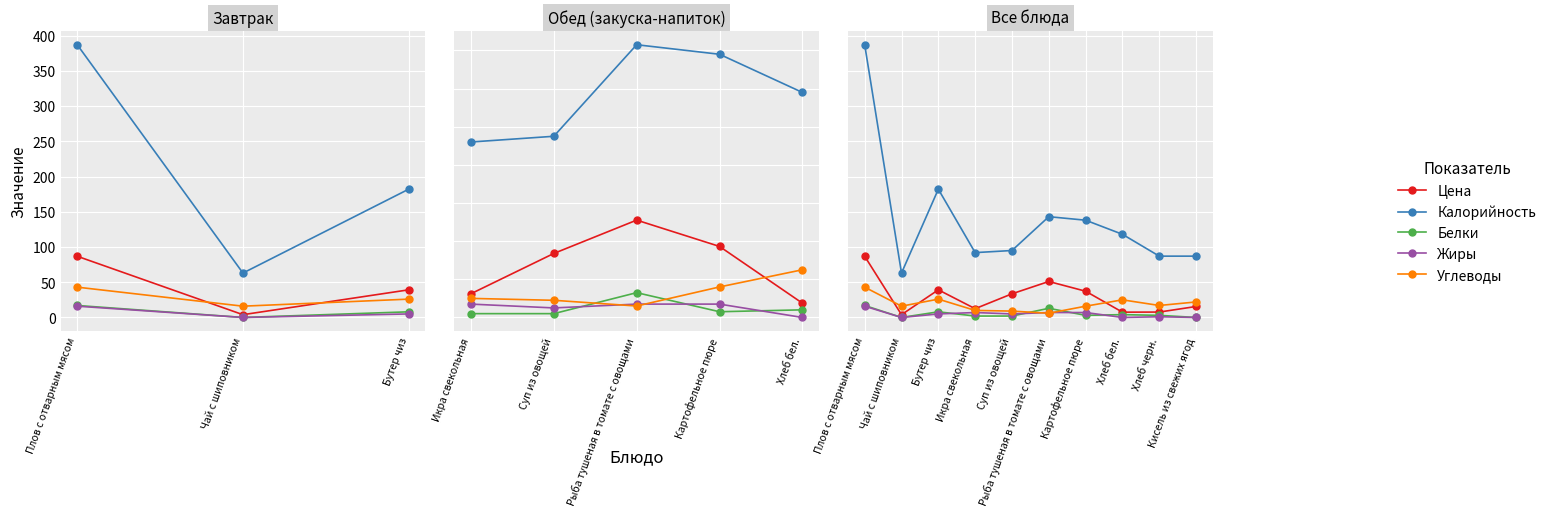

What is the label of the 3rd point from the left?

Бутер чиз